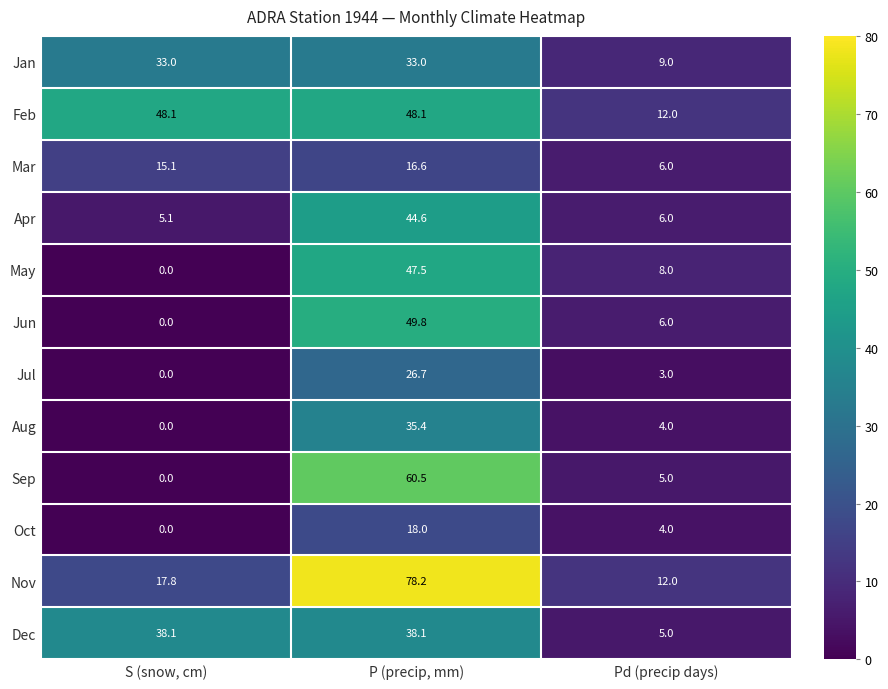

Between P (precip, mm) and Pd (precip days), which series saw the biggest shift?

Nov